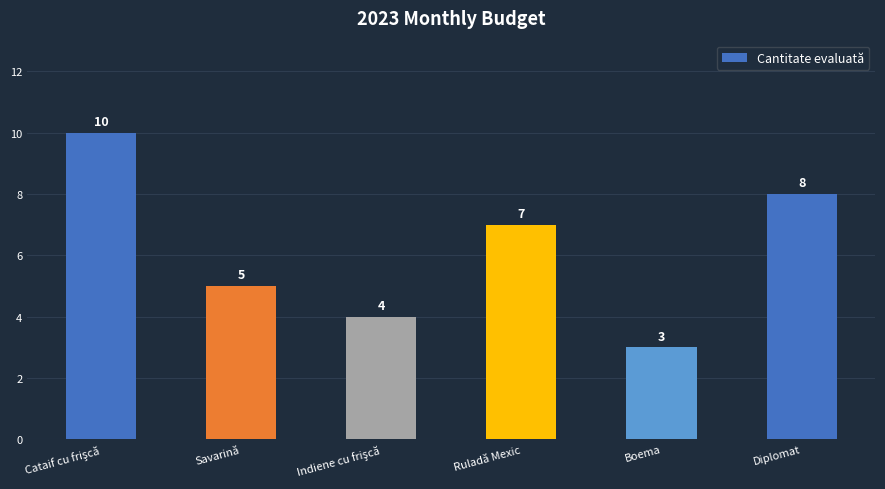

What position from the right is Ruladă Mexic?

3